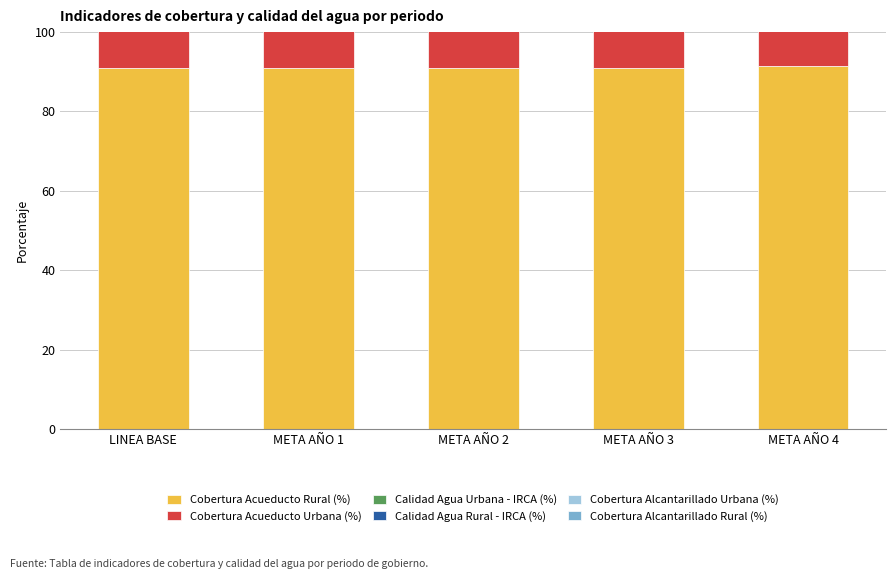

Which has a higher value, META AÑO 4 or META AÑO 3?

META AÑO 4